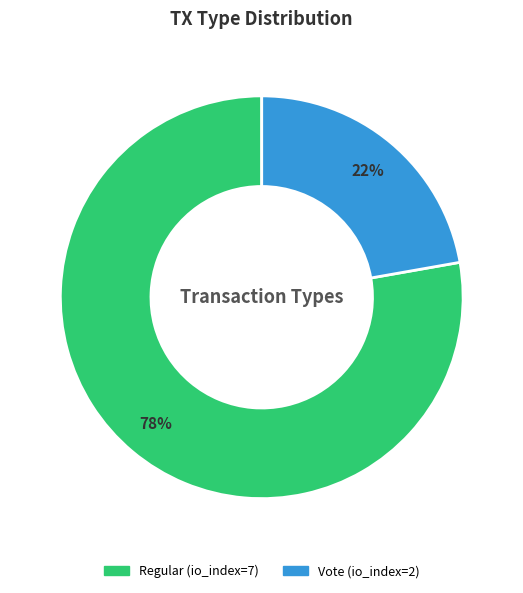

Count the number of slices in the pie.

2